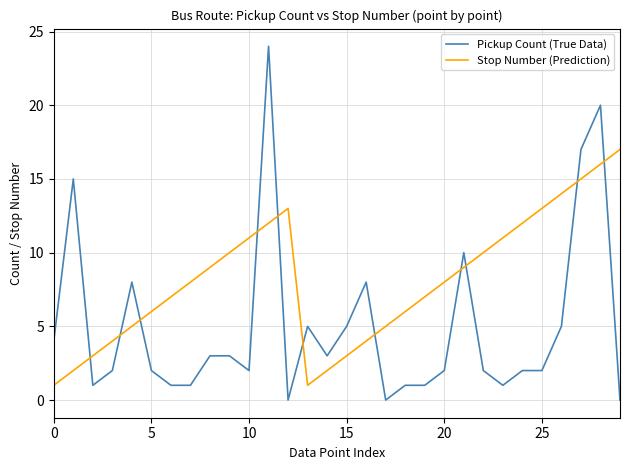

Reading left to right, extract all data points from this chart.

Pickup Count (True Data): 4	15	1	2	8	2	1	1	3	3	2	24	0	5	3	5	8	0	1	1	2	10	2	1	2	2	5	17	20	0
Stop Number (Prediction): 1	2	3	4	5	6	7	8	9	10	11	12	13	1	2	3	4	5	6	7	8	9	10	11	12	13	14	15	16	17